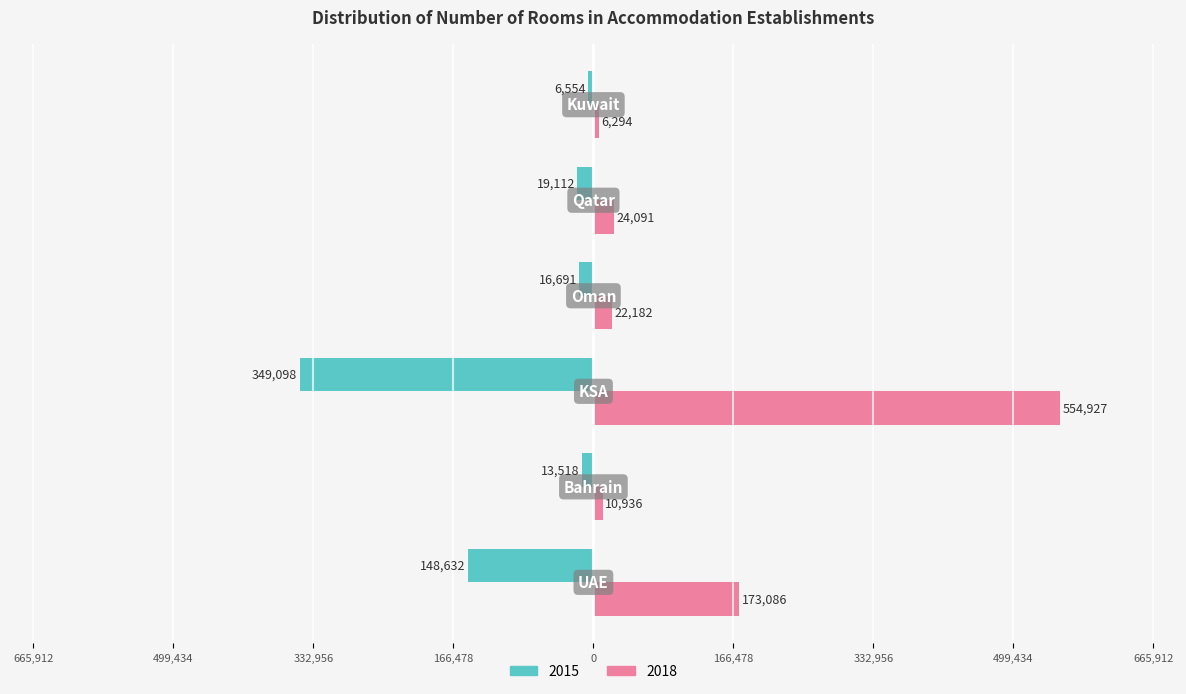

What are all the series names shown in the legend?

2015, 2018